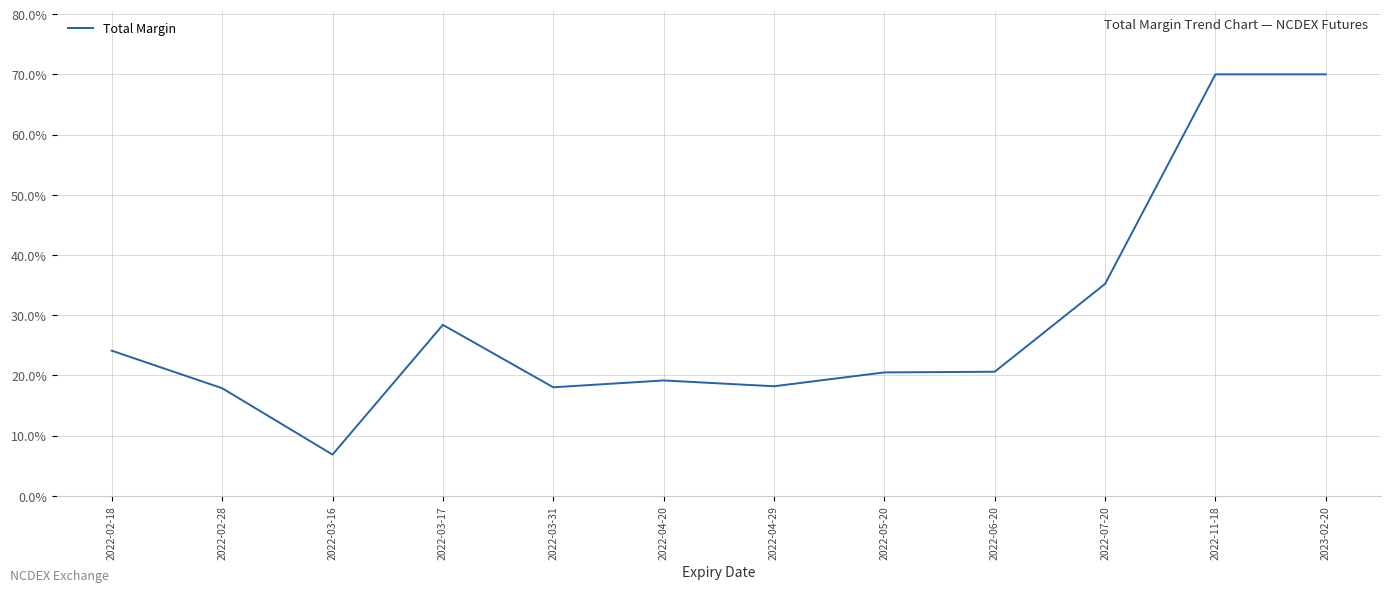

What is the greatest value displayed?

70.0